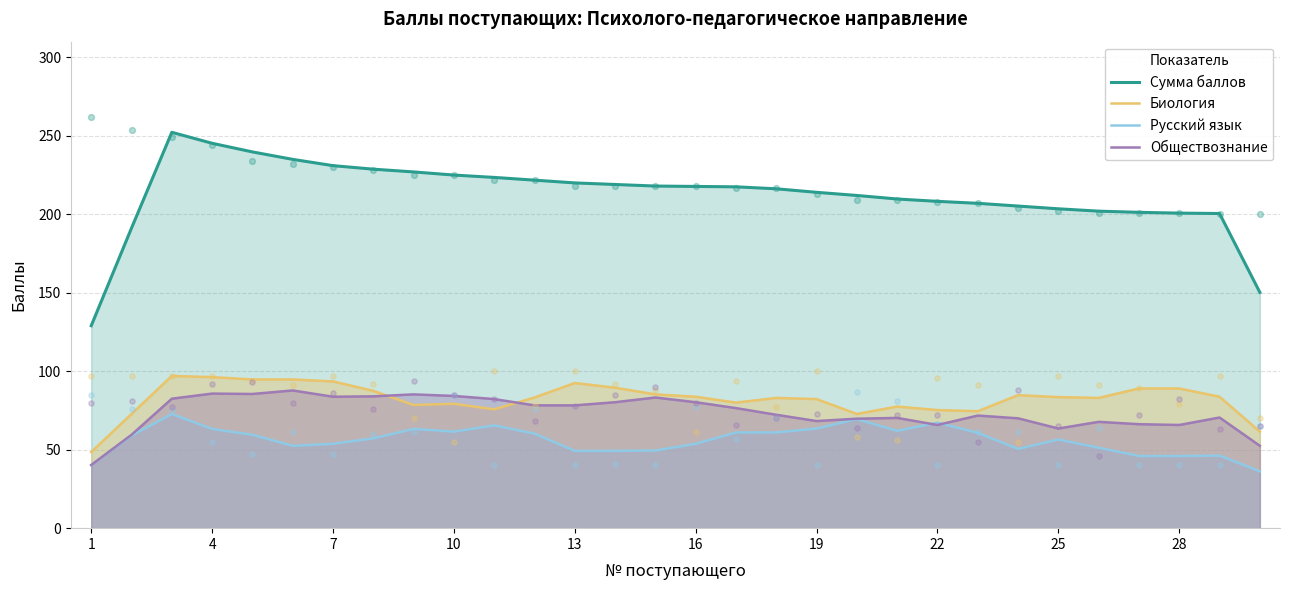

At how many categories does at least one series exceed 154?

28